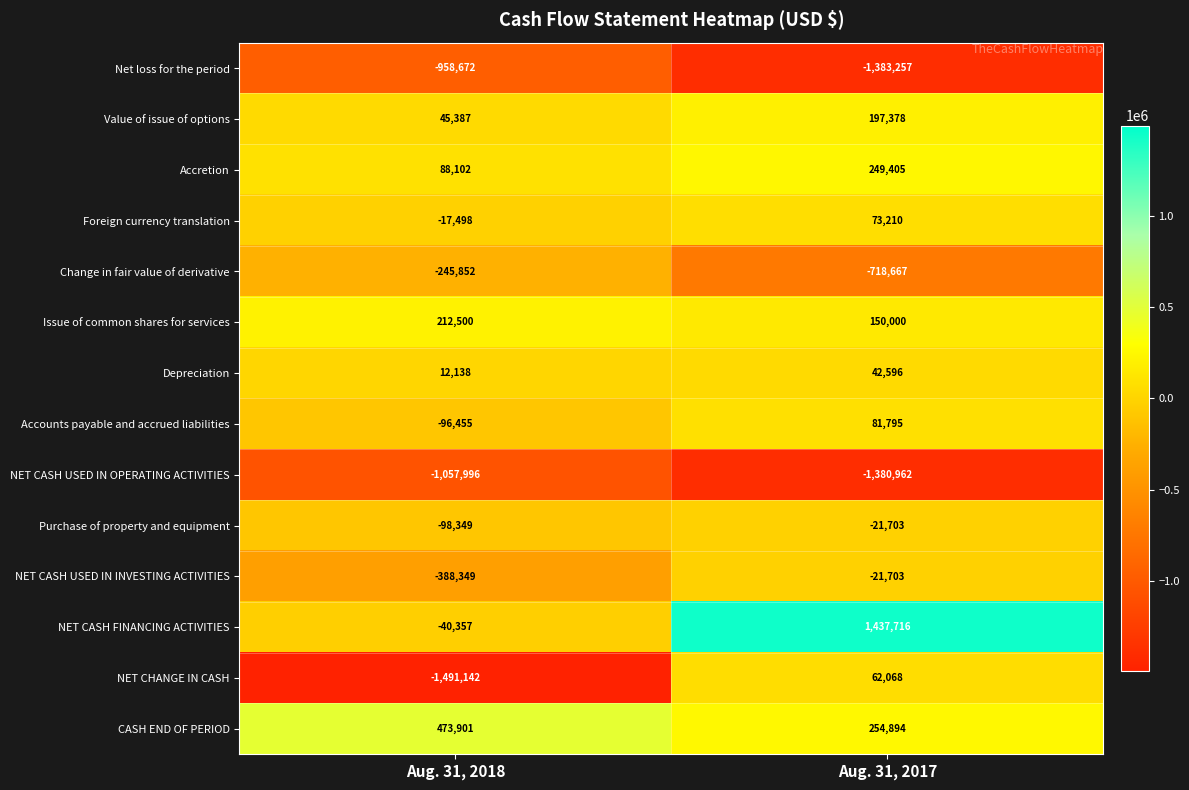

At which category is the sum across all series the highest?

Aug. 31, 2017